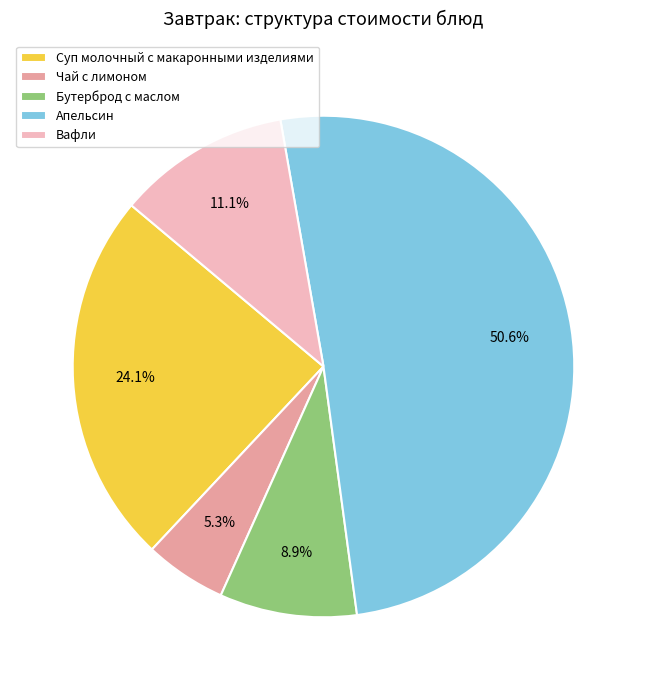

Which category has the biggest portion of the pie?

Апельсин